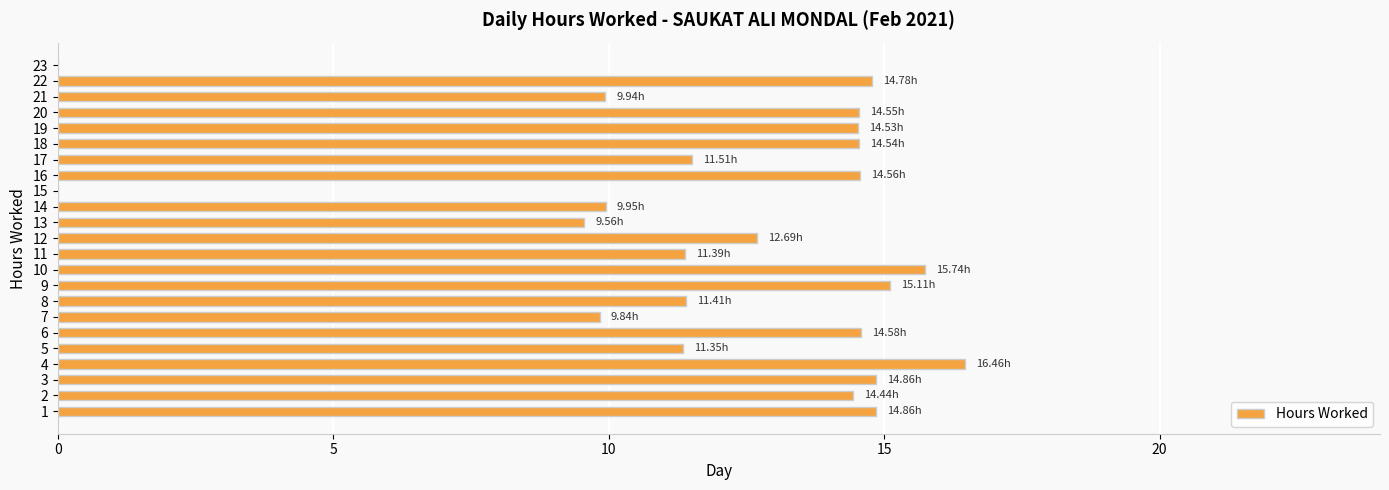

What is the ratio of the value at 4 to the value at 6?

1.1